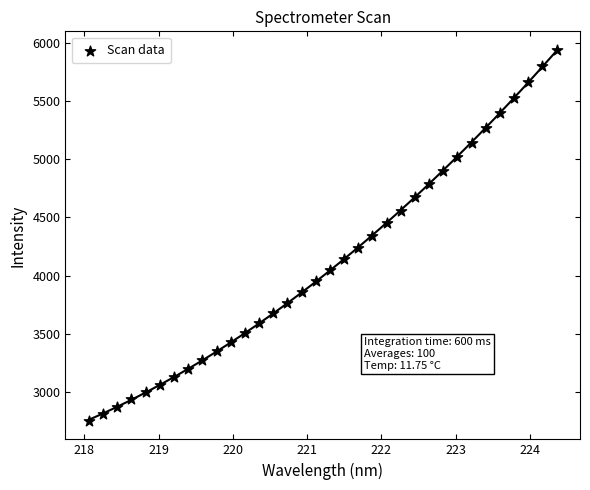

What is the range of X values (max minus min)?

6.3